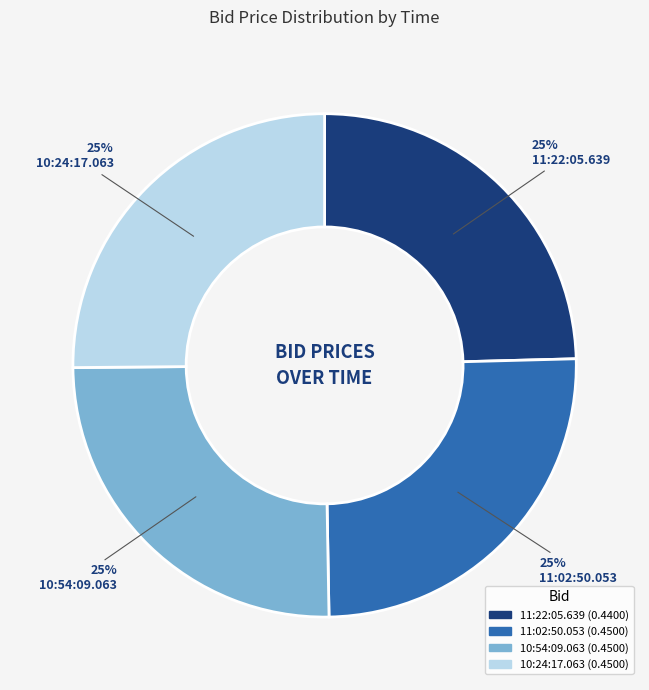

True or false: 10:24:17.063 accounts for 25% of the total.

True